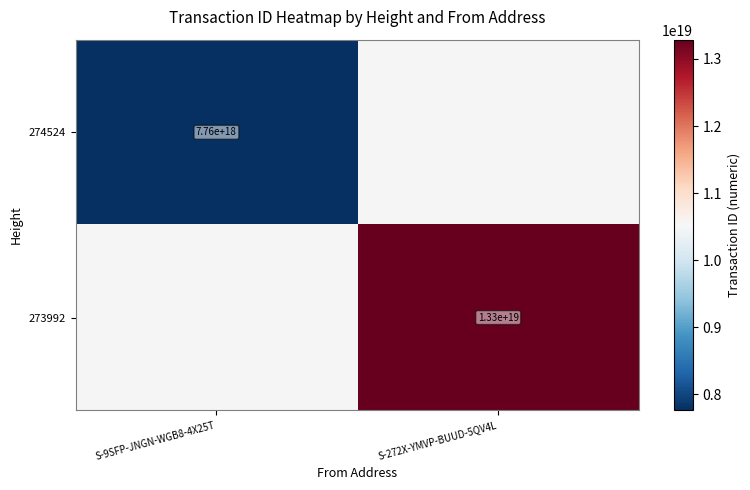

What is the maximum value shown in the chart?

13288098207065395200